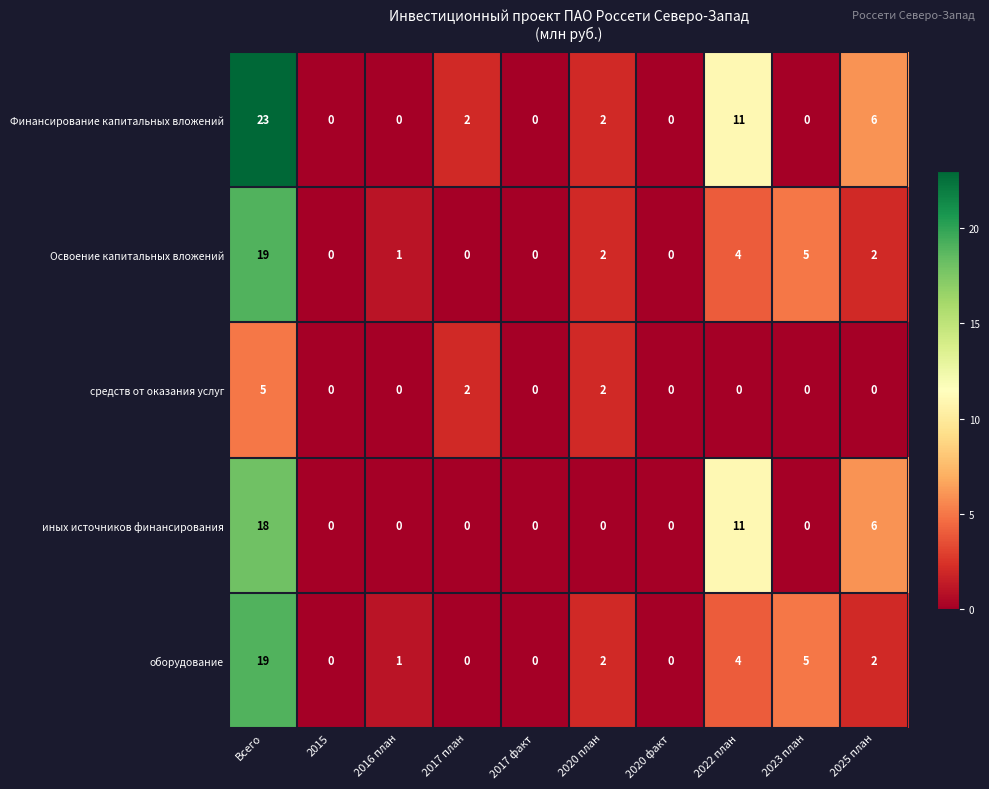

Is the value of Финансирование капитальных вложений at 2020 план greater than the value of оборудование at 2022 план?

No